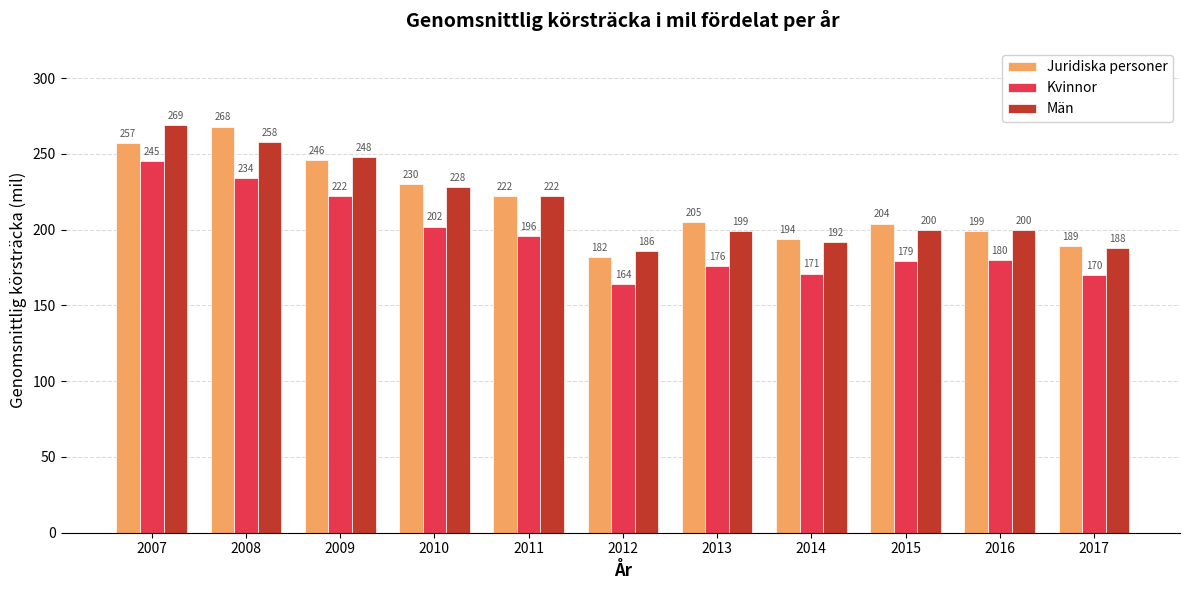

At which label does Män first exceed 200?

2007